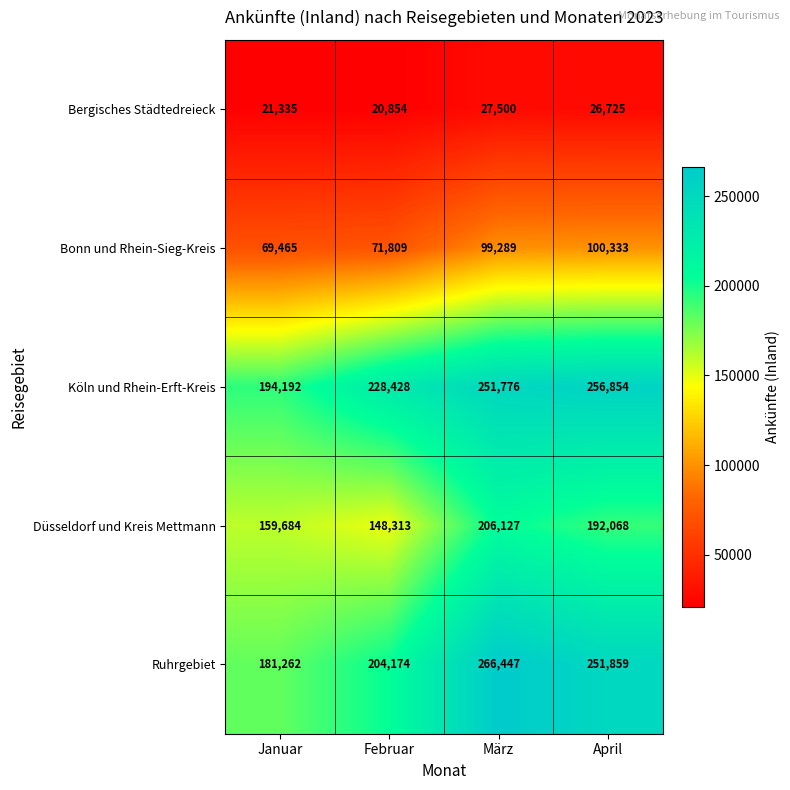

Is it true that Bergisches Städtedreieck equals 27500 at März?

True